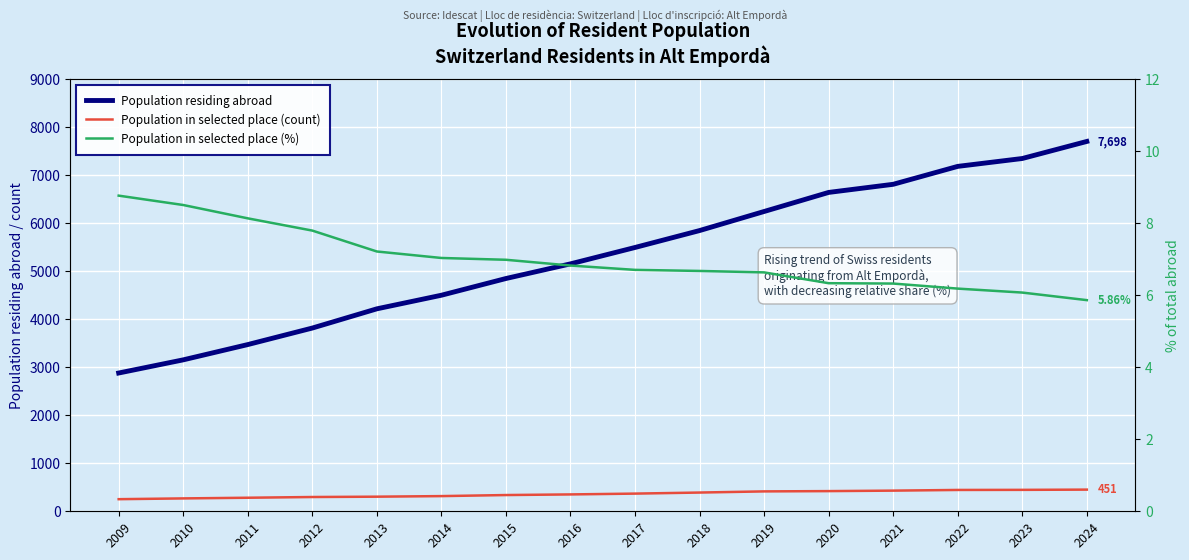

True or false: Population residing abroad and Population in selected place (count) cross at least once.

False